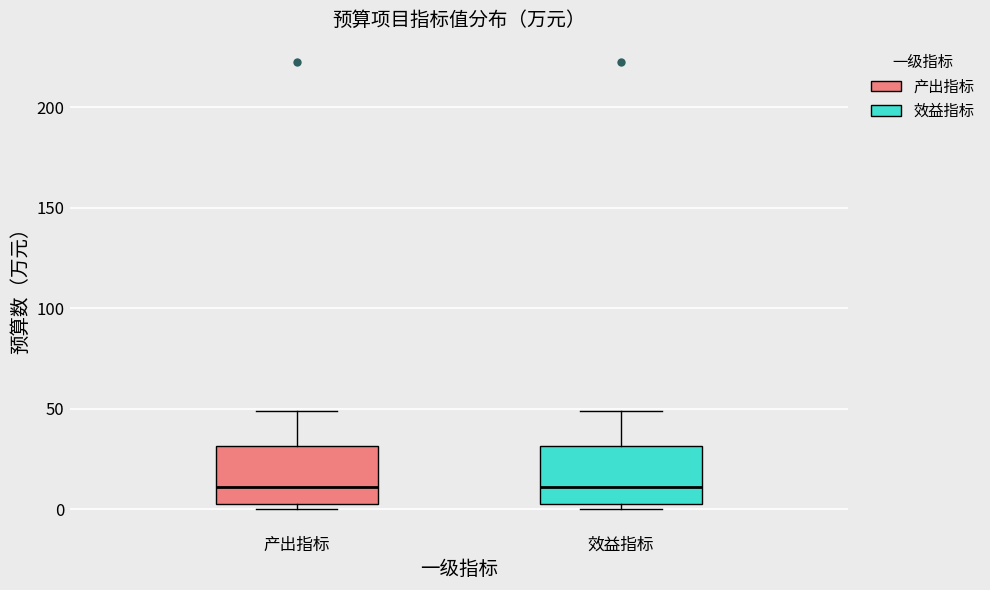

Reading left to right, read every box against the y-axis: the position of its median line, the range the box covers, and the ends of its whiskers. The values are not printed on the chart, so give them approximately, as read against the axis.

产出指标: median 10, box 5 to 30, whiskers 0 to 50
效益指标: median 10, box 5 to 30, whiskers 0 to 50